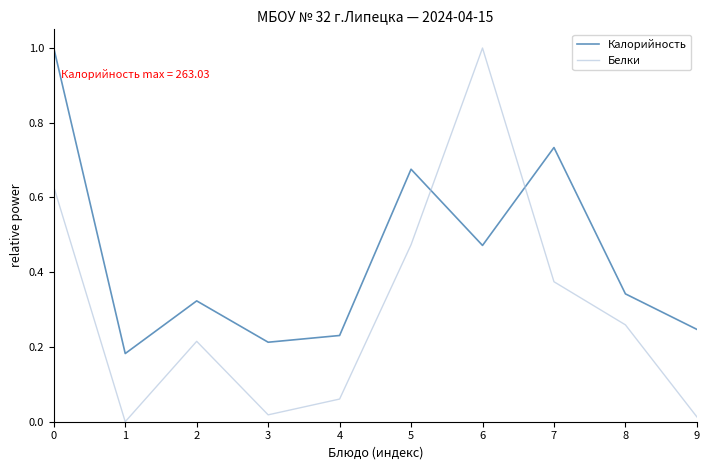

After their last crossing, which series has the higher values: Калорийность or Белки?

Калорийность